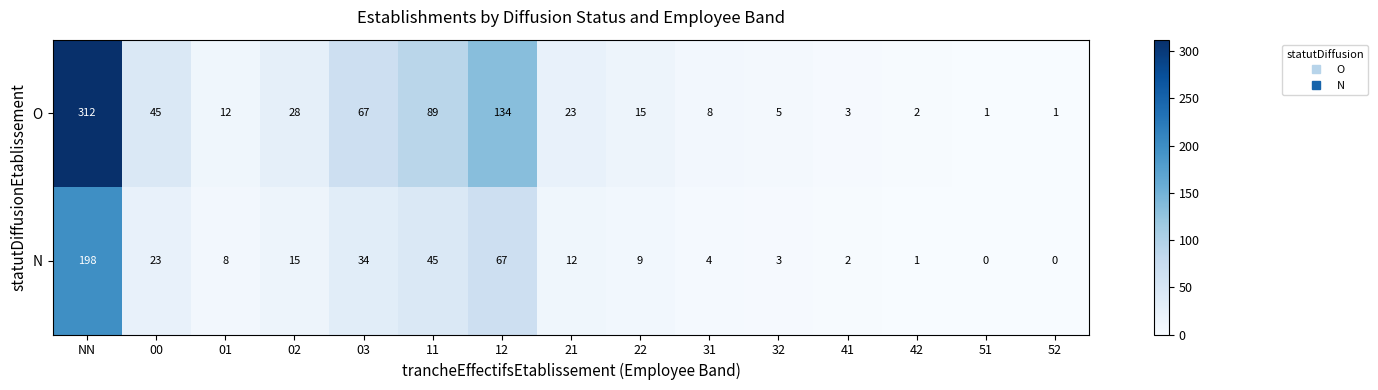

At which label does O first exceed 15?

NN